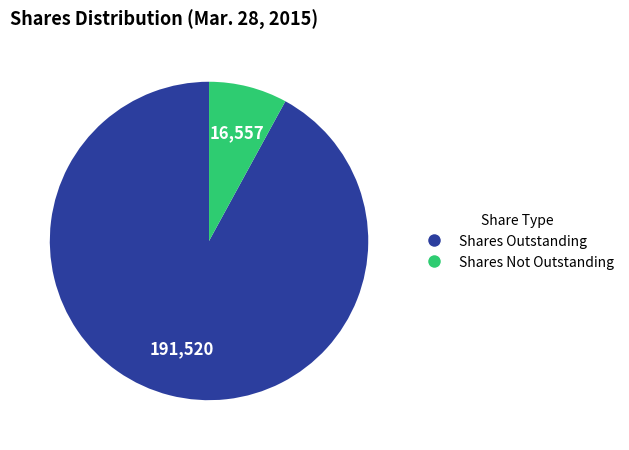

Between Shares Outstanding and Shares Not Outstanding, which is larger?

Shares Outstanding